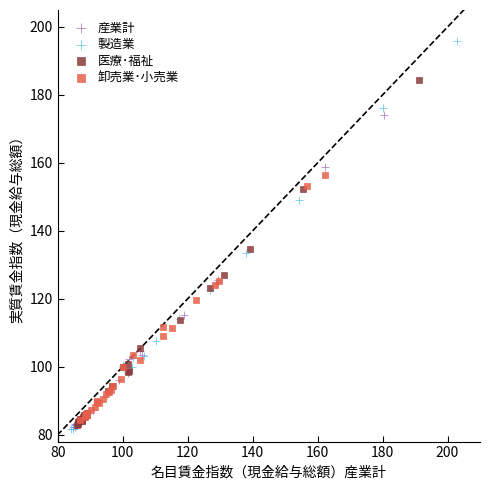

What are all the series names shown in the legend?

産業計, 製造業, 医療･福祉, 卸売業･小売業